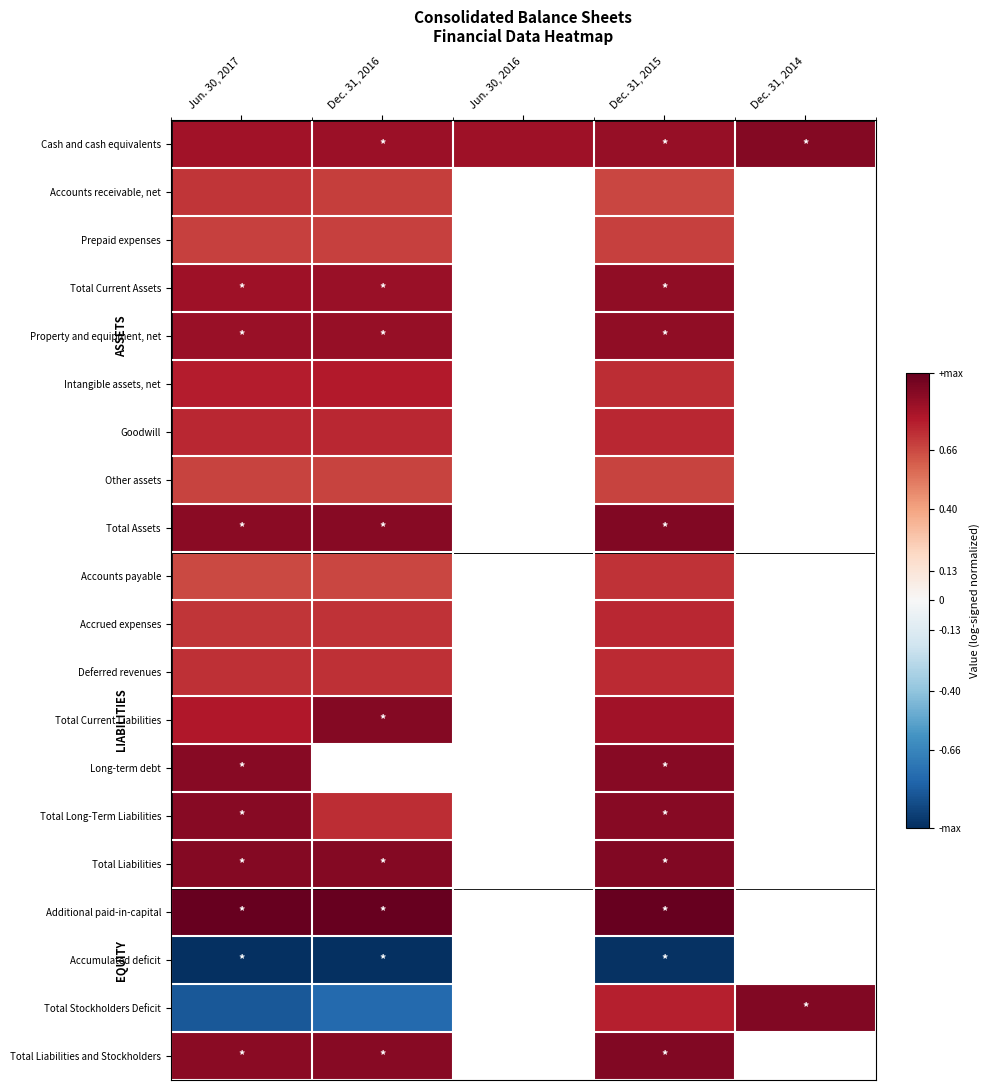

Is it true that Total Long-Term Liabilities equals 1.2 at Jun. 30, 2017?

False